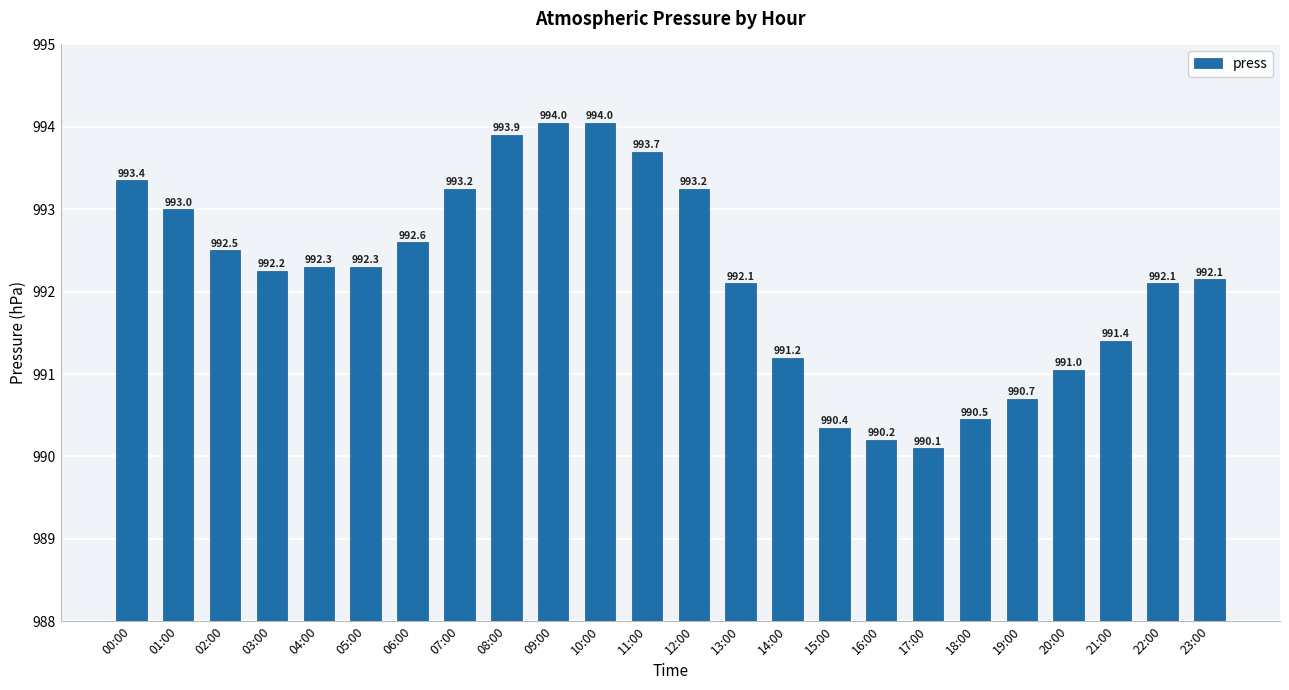

How many bars are there in total?

24